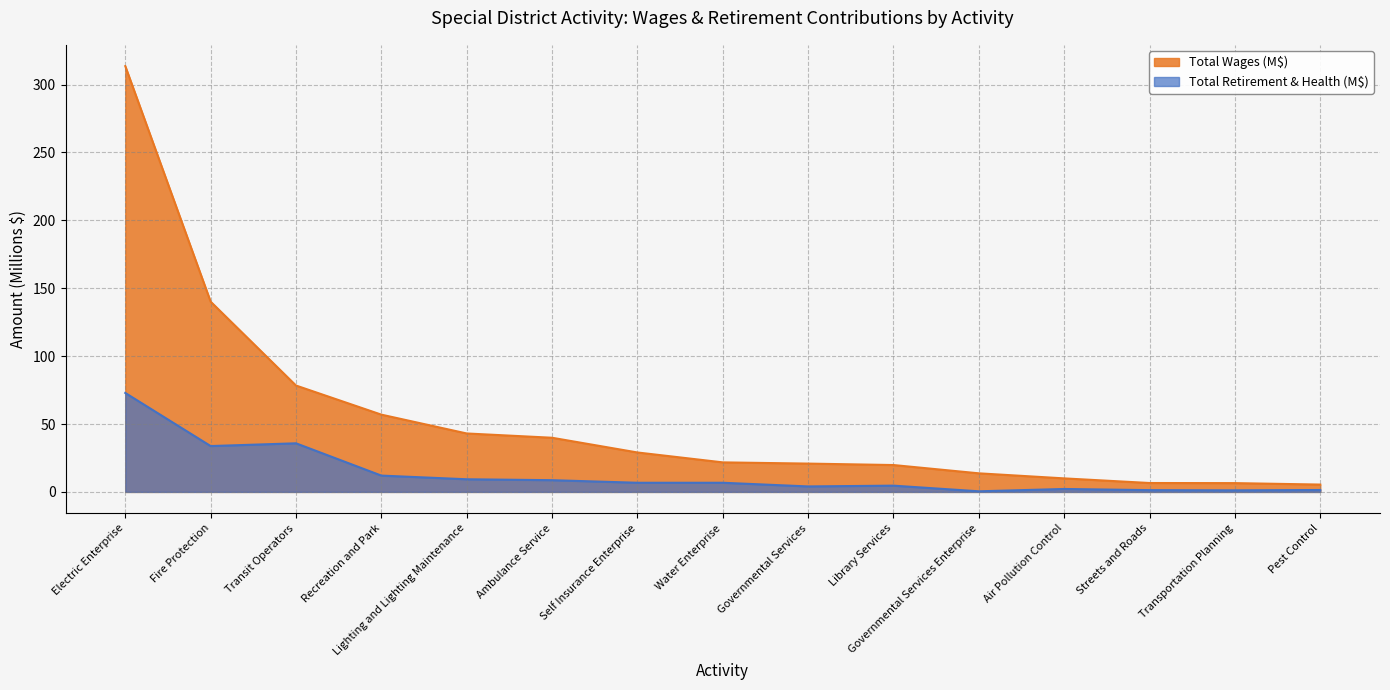

What is the smallest value displayed?

0.4